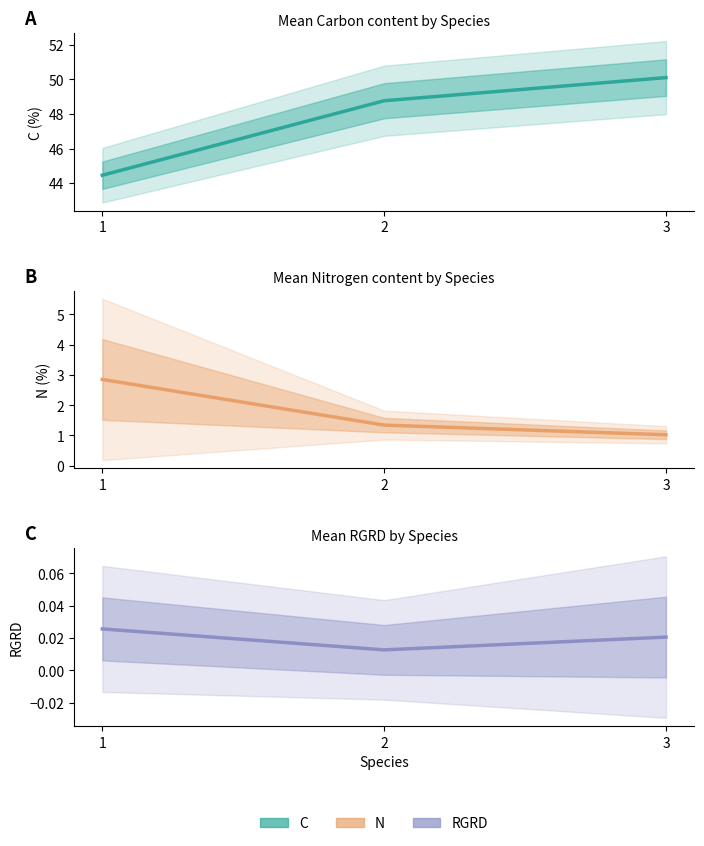

At which label does N mean reach its minimum?

3